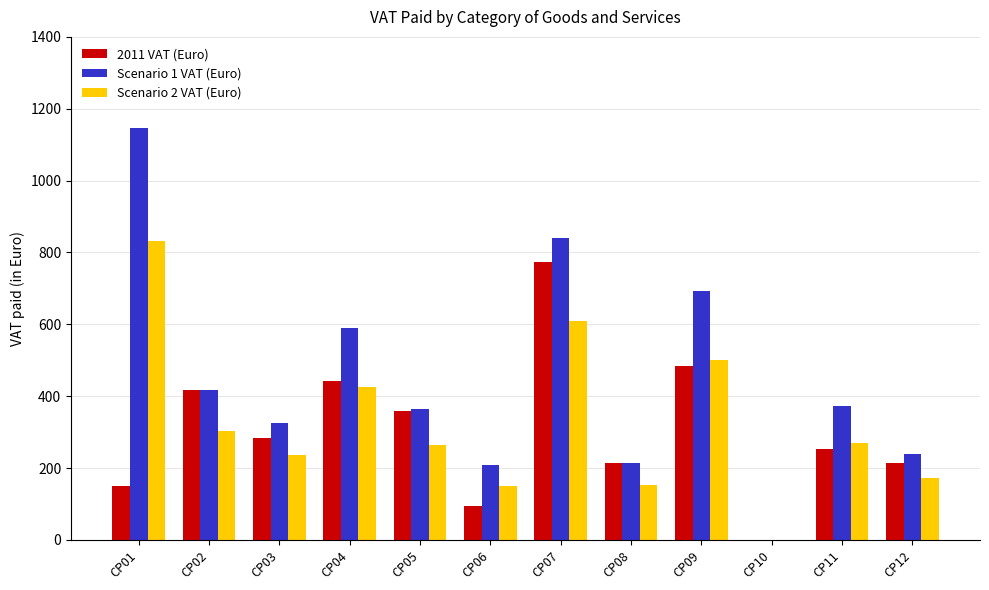

What is the sum of the Scenario 2 VAT (Euro) values at CP02 and CP09?

804.0